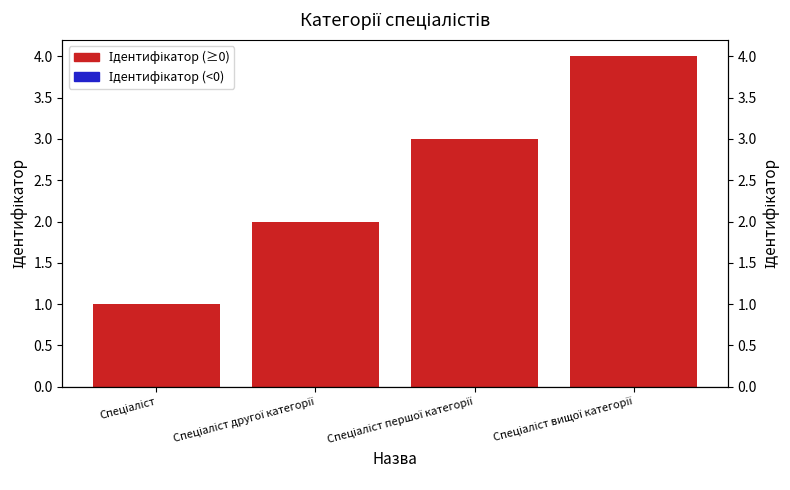

Reading left to right, transcribe all the data shown in this chart.

1	2	3	4